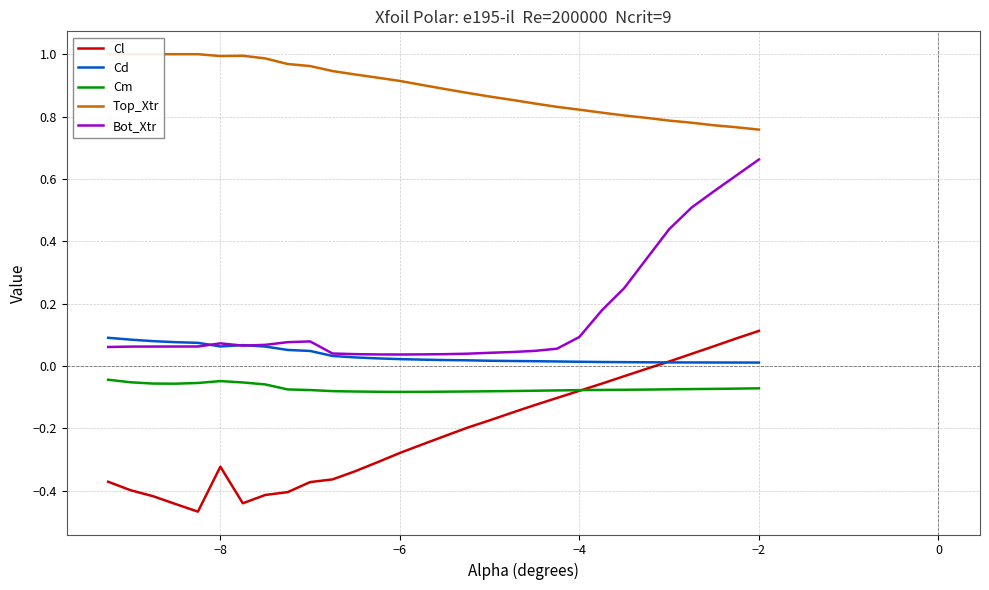

How many lines are shown in the chart?

5